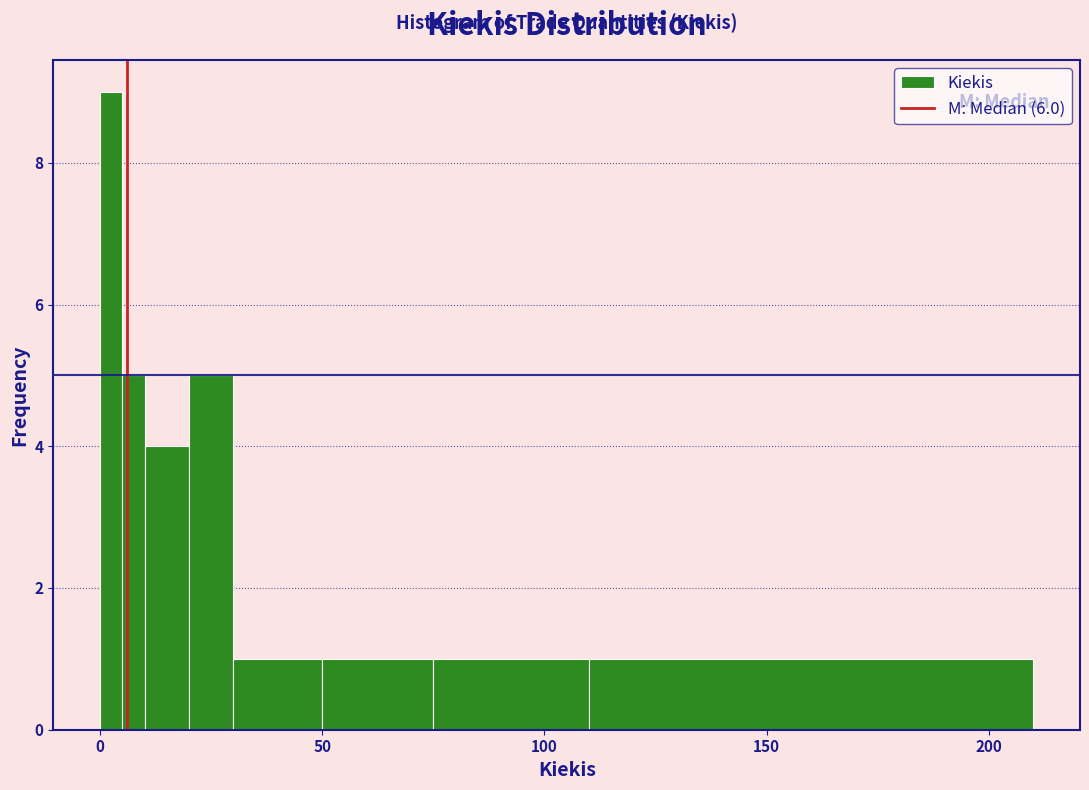

Read against the x-axis, roughly where is the centre of the tallest bar?

5